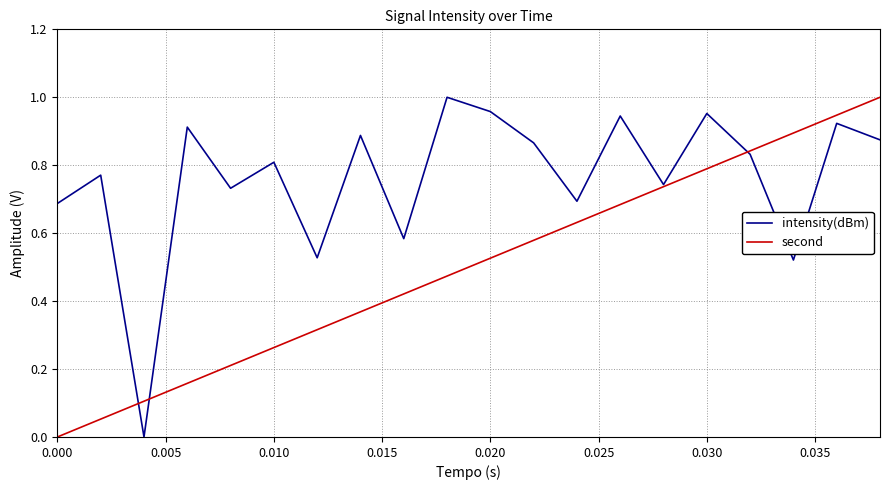

List the series in order of their overall mean, lowest first.

second, intensity(dBm)